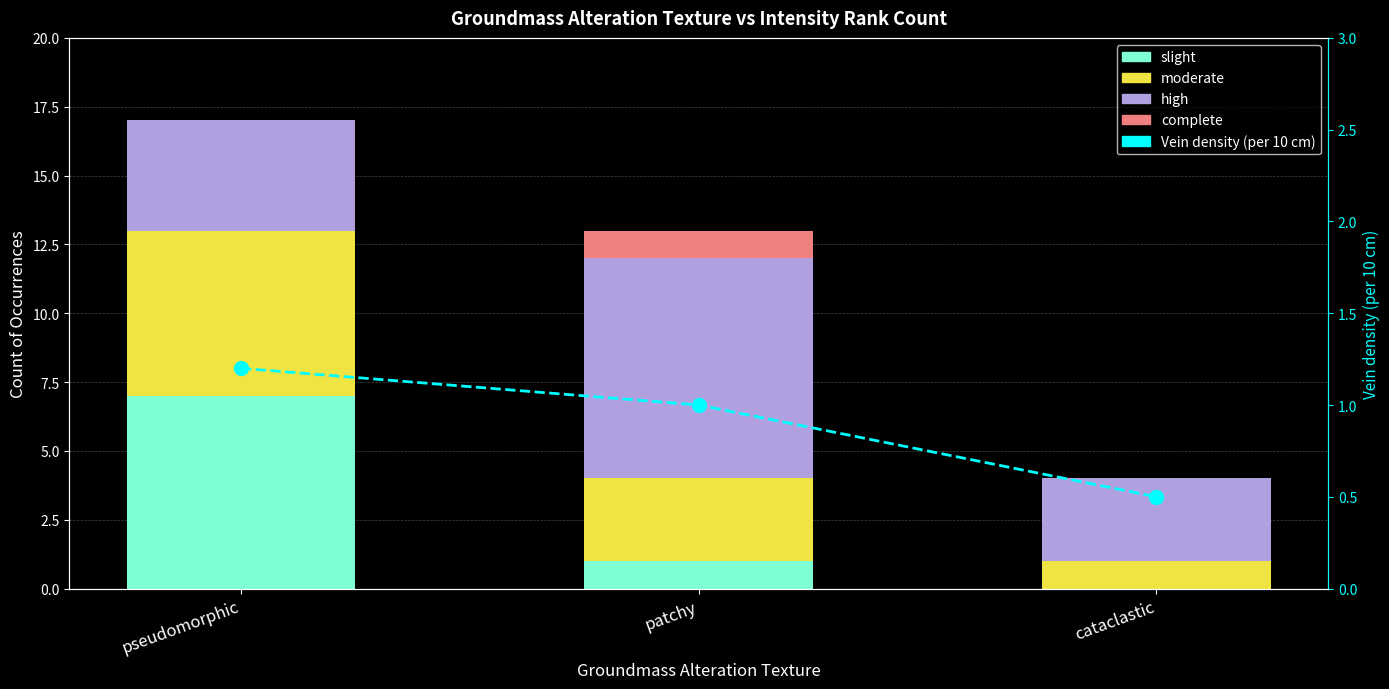

At pseudomorphic, list the series in order from largest to smallest.

slight, moderate, high, Vein density (per 10 cm), complete